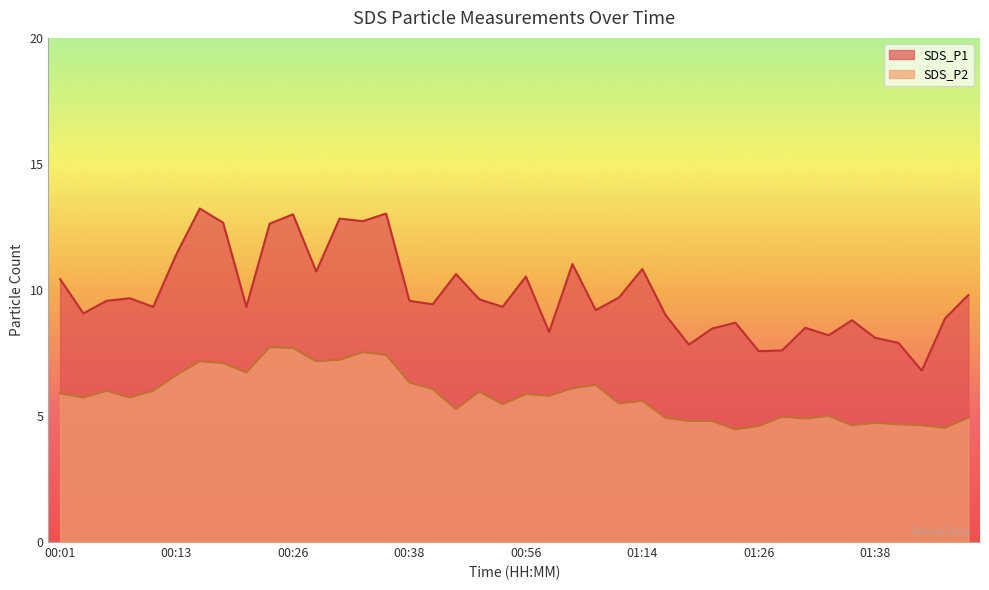

At which label does SDS_P1 reach its minimum?

01:43